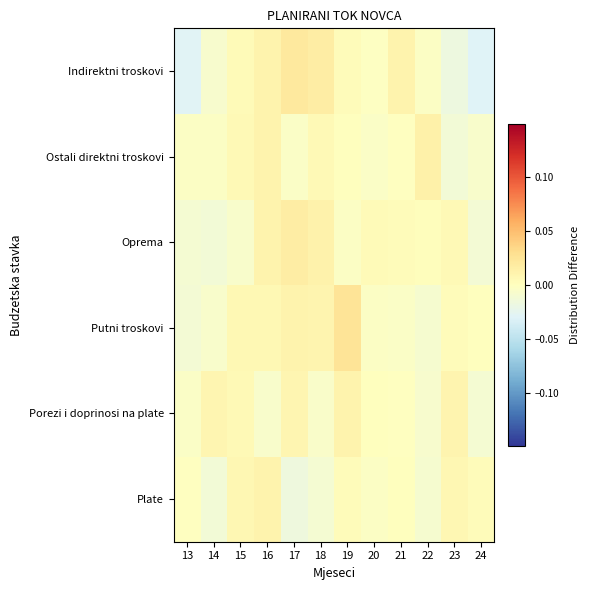

Reading right to left, list all the values displayed in this chart.

Plate: 24=0.0	23=0.0	22=-0.0	21=0.0	20=-0.0	19=0.0	18=-0.0	17=-0.0	16=0.0	15=0.0	14=-0.0	13=-0.0
Porezi i doprinosi na plate: 24=-0.0	23=0.0	22=-0.0	21=-0.0	20=0.0	19=0.0	18=-0.0	17=0.0	16=-0.0	15=0.0	14=0.0	13=-0.0
Putni troskovi: 24=0.0	23=0.0	22=-0.0	21=-0.0	20=-0.0	19=0.0	18=0.0	17=0.0	16=0.0	15=0.0	14=-0.0	13=-0.0
Oprema: 24=-0.0	23=0.0	22=0.0	21=0.0	20=0.0	19=-0.0	18=0.0	17=0.0	16=0.0	15=-0.0	14=-0.0	13=-0.0
Ostali direktni troskovi: 24=-0.0	23=-0.0	22=0.0	21=-0.0	20=-0.0	19=0.0	18=0.0	17=-0.0	16=0.0	15=0.0	14=-0.0	13=-0.0
Indirektni troskovi: 24=-0.0	23=-0.0	22=-0.0	21=0.0	20=-0.0	19=0.0	18=0.0	17=0.0	16=0.0	15=0.0	14=-0.0	13=-0.0